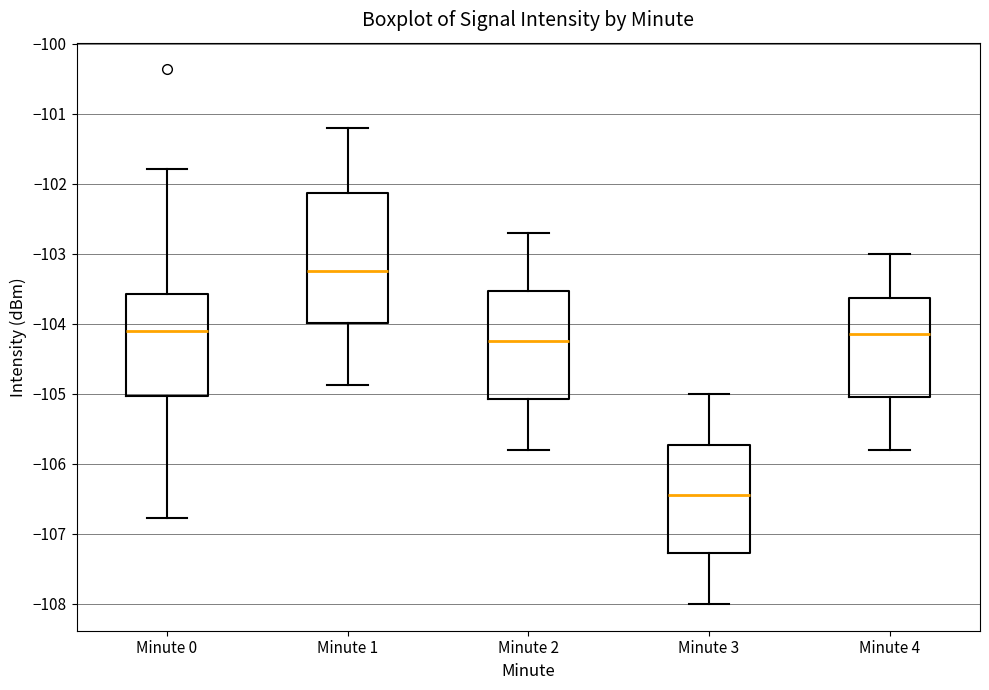

Reading left to right, read every box against the y-axis: the position of its median line, the range the box covers, and the ends of its whiskers. The values are not printed on the chart, so give them approximately, as read against the axis.

Minute 0: median -104.1, box -105.0 to -103.6, whiskers -106.8 to -101.8
Minute 1: median -103.2, box -104.0 to -102.1, whiskers -104.9 to -101.2
Minute 2: median -104.2, box -105.1 to -103.5, whiskers -105.8 to -102.7
Minute 3: median -106.4, box -107.3 to -105.7, whiskers -108.0 to -105.0
Minute 4: median -104.1, box -105.0 to -103.6, whiskers -105.8 to -103.0